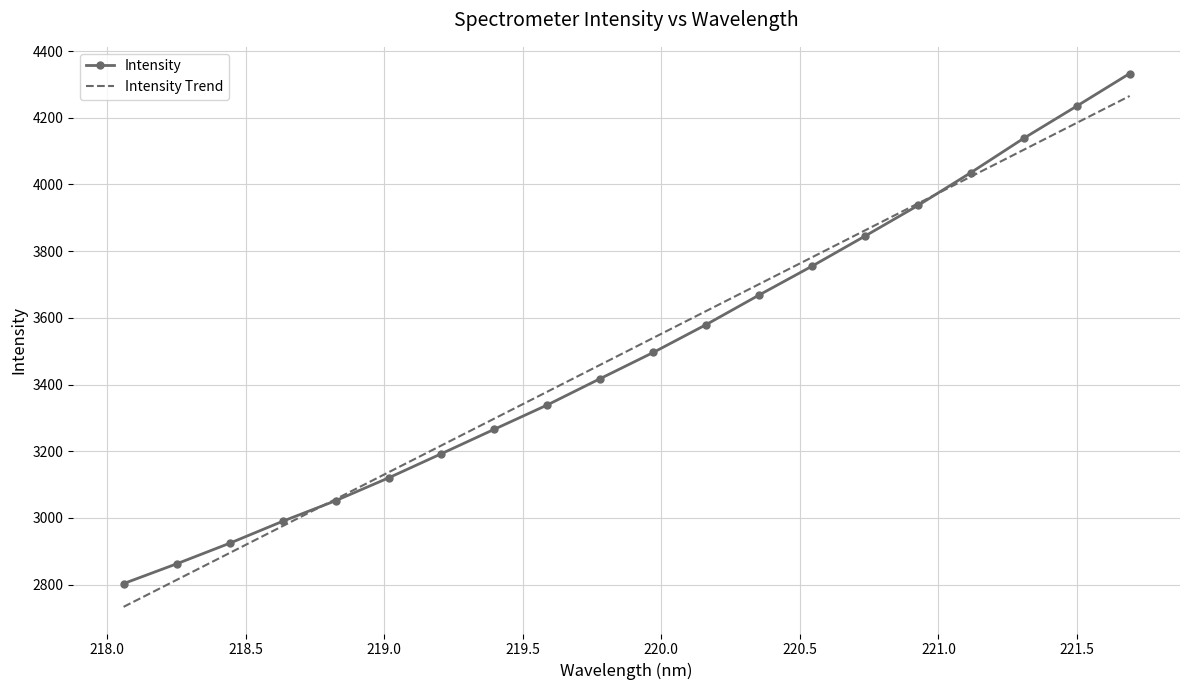

What is the highest value of the Intensity series?

4332.7